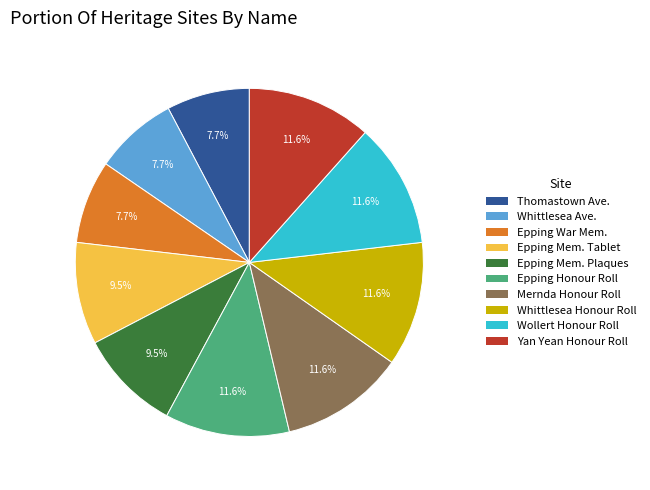

Approximately how many times larger is the value at Whittlesea Ave. compared to Epping Mem. Tablet?

0.8